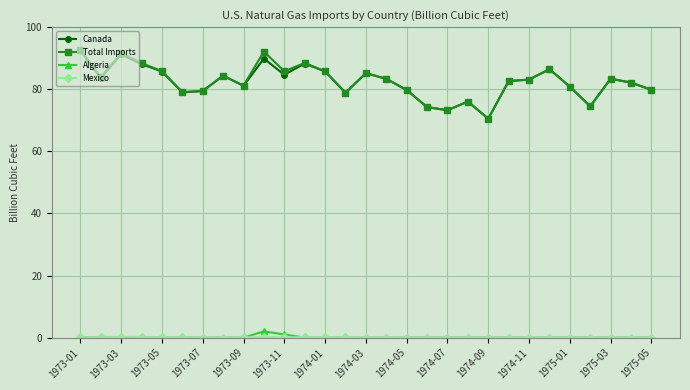

What is the maximum value shown in the chart?

92.7